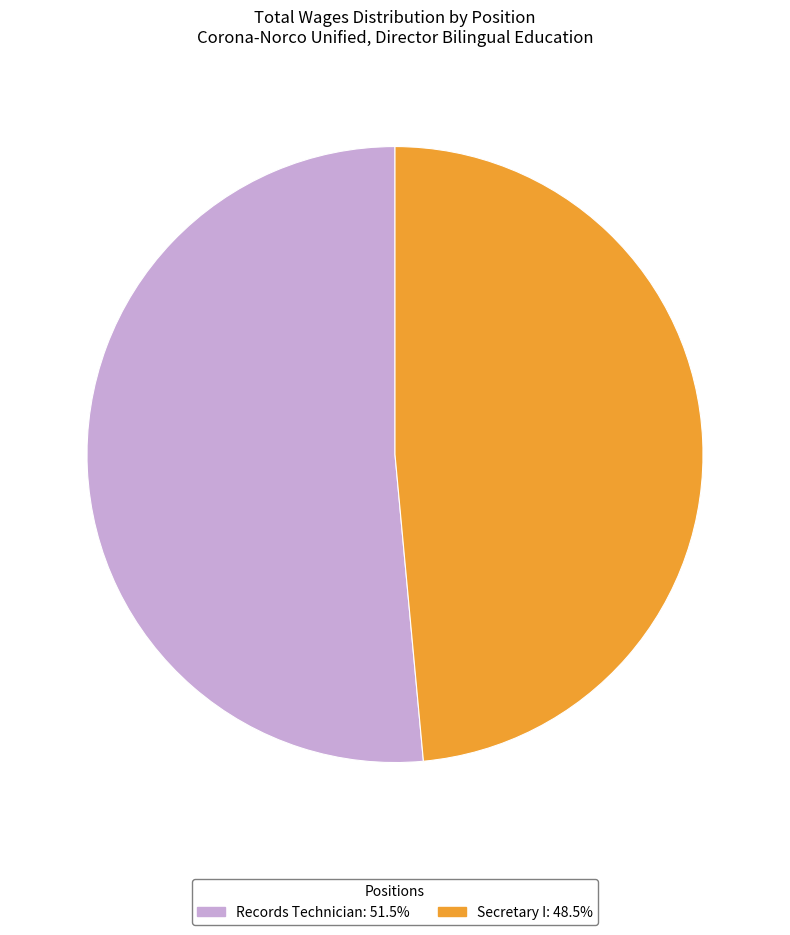

What is the smallest slice in the pie chart?

Secretary I